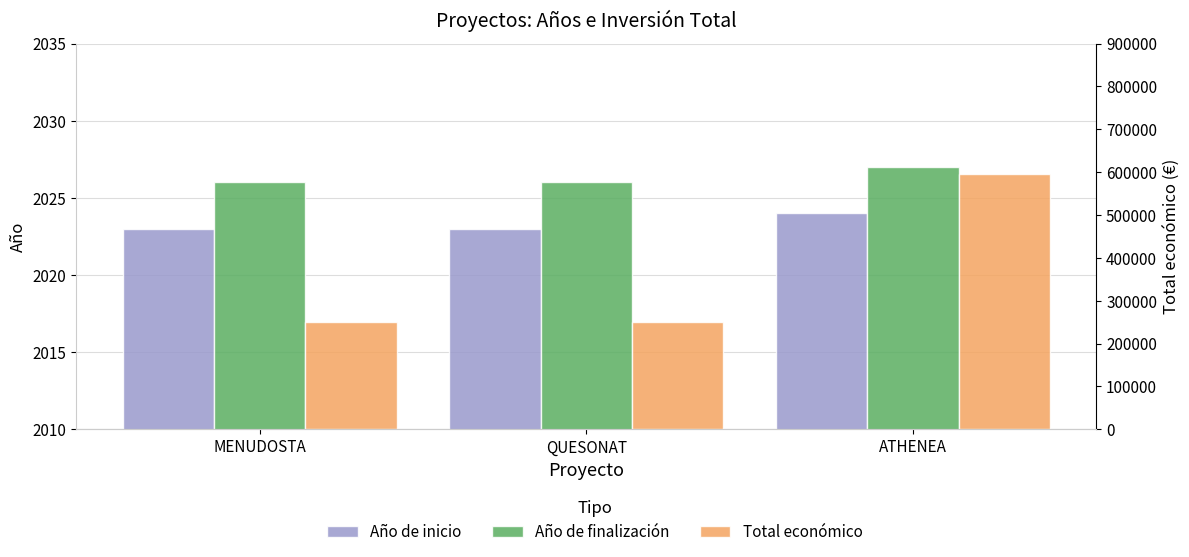

Are the bars horizontal?

No